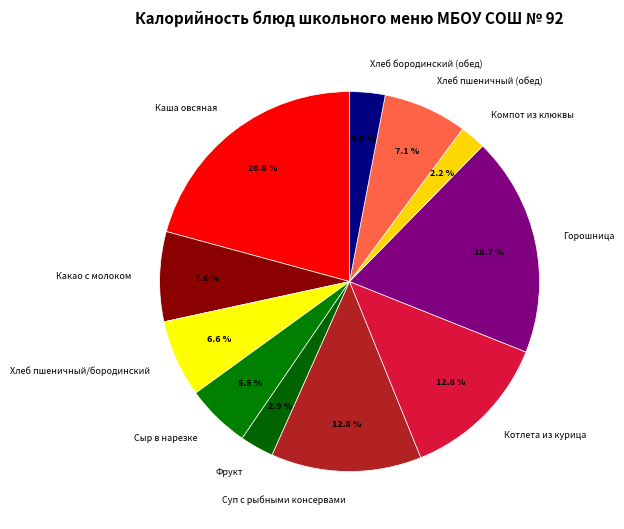

True or false: Какао с молоком accounts for 8% of the total.

True